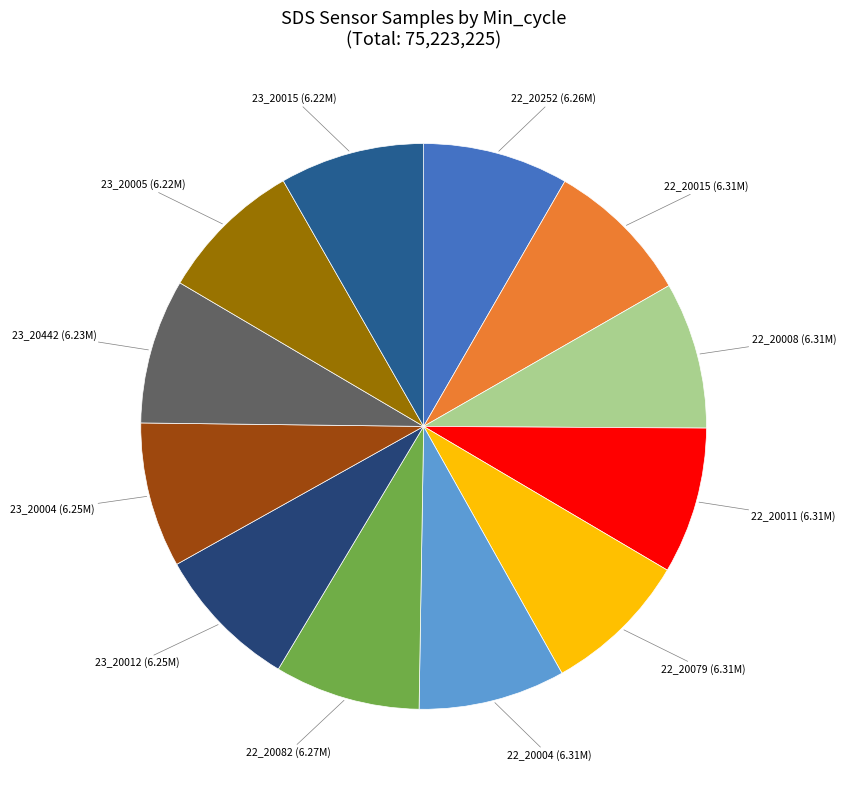

Count the number of slices in the pie.

12